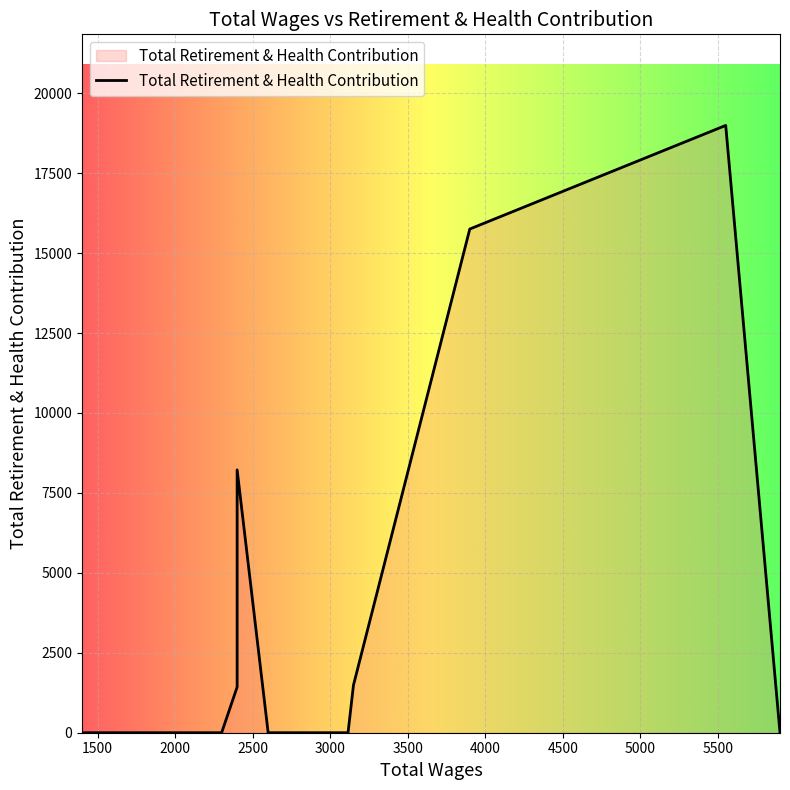

List the labels in order of value, largest first.

5550, 3900, 2400, 3150, 2400, 5900, 3115, 2800, 2600, 2300, 1950, 1800, 1800, 1800, 1800, 1700, 1600, 1500, 1400, 1400